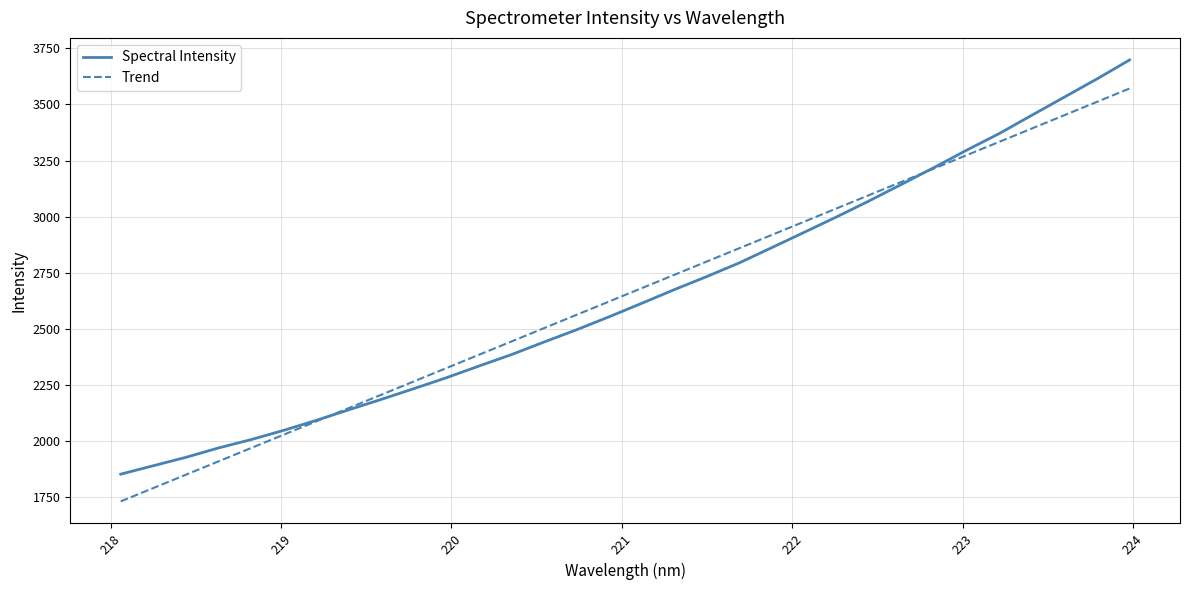

What is the sum of all Spectral Intensity values?

84839.9